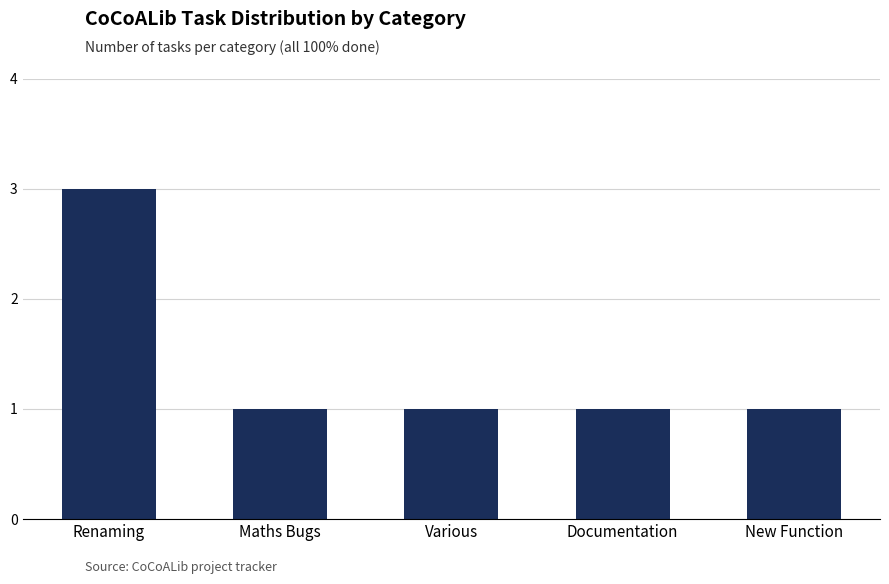

Which category has the highest value across all series?

Renaming